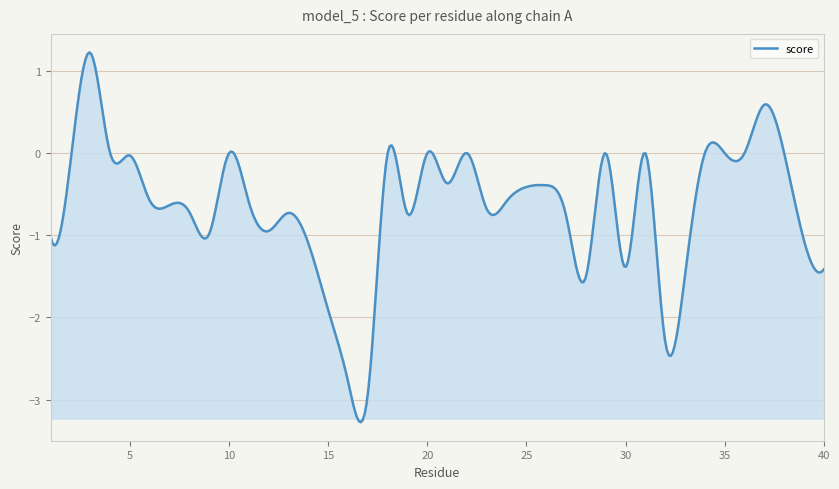

What is the greatest value displayed?

1.2